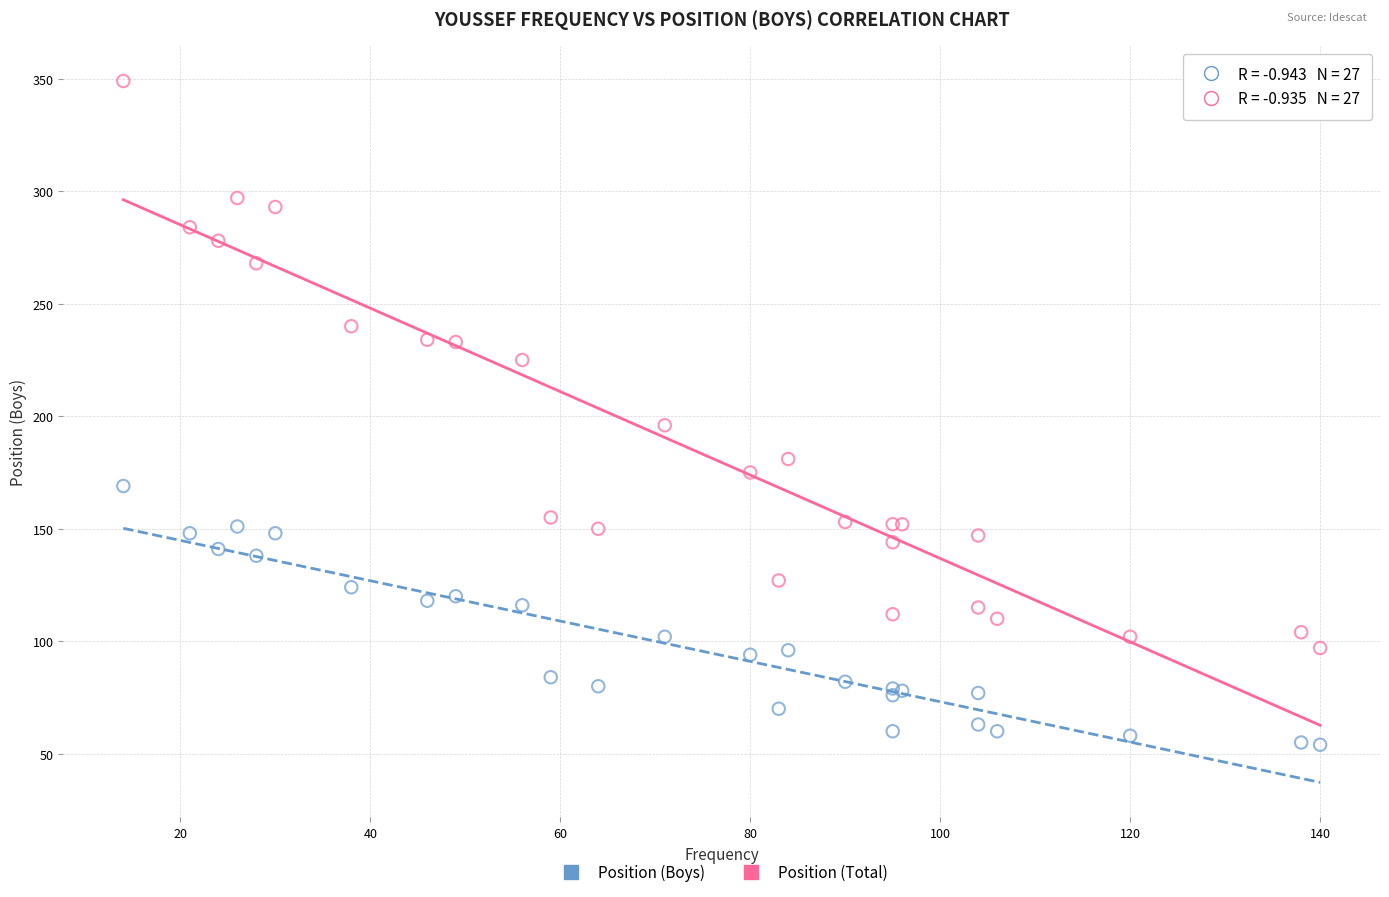

Across all series, what Y value is closest to 201?

196